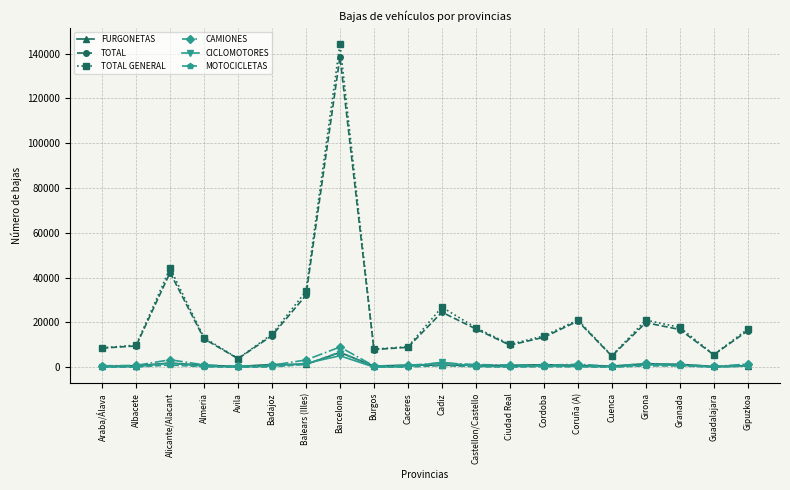

Does the chart display data point markers on the line(s)?

Yes